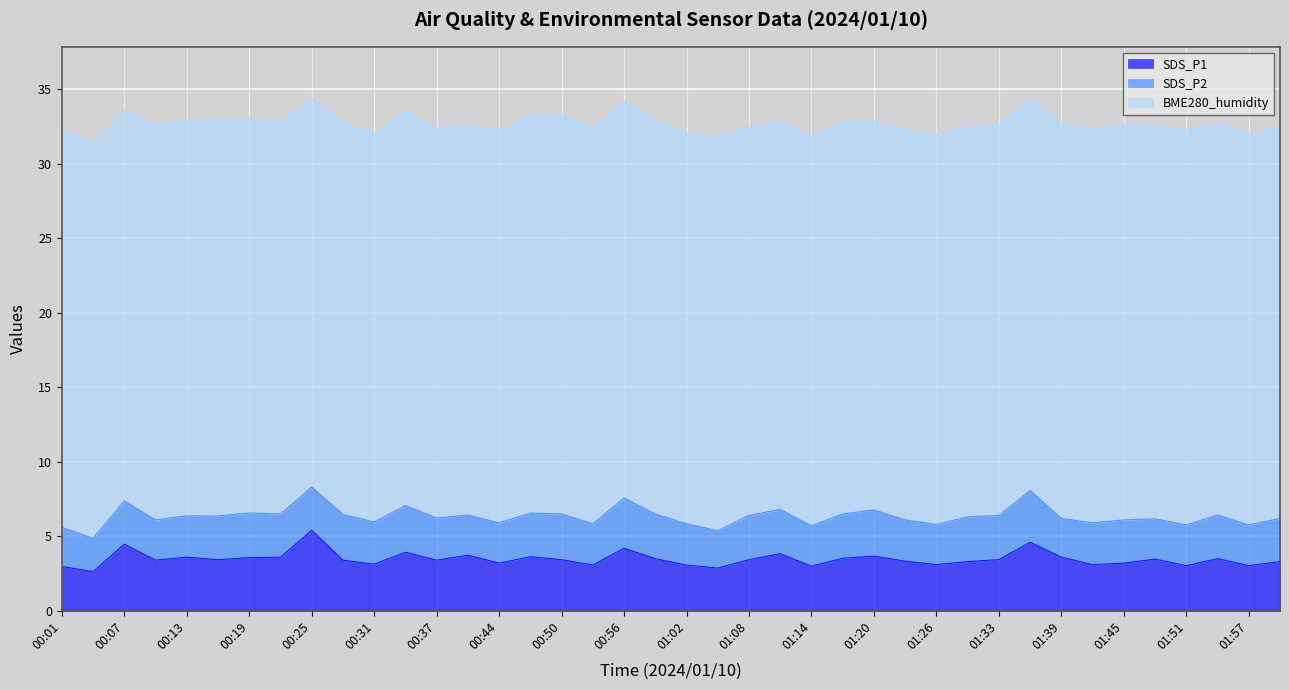

Rank the categories by SDS_P1 value from lowest to highest.

00:04, 01:05, 00:01, 01:14, 01:51, 01:57, 00:53, 01:02, 01:26, 01:42, 00:31, 00:44, 01:45, 01:29, 02:00, 01:23, 00:10, 00:28, 00:37, 00:16, 00:50, 01:08, 01:33, 01:48, 00:59, 01:54, 01:17, 00:19, 00:13, 00:22, 01:39, 00:47, 01:20, 00:41, 01:11, 00:34, 00:56, 00:07, 01:36, 00:25